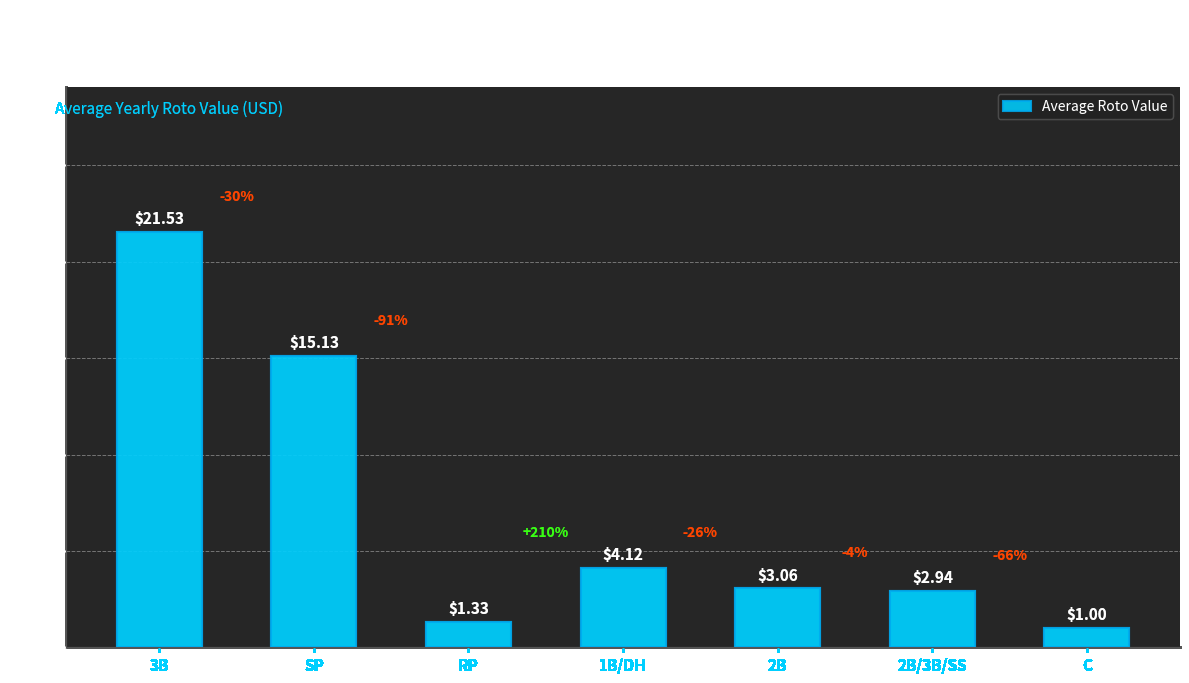

How many series are shown in this chart?

1